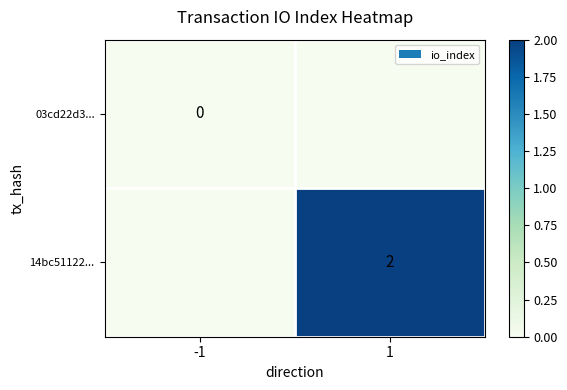

Is it true that 14bc51122... equals 2 at 1?

True